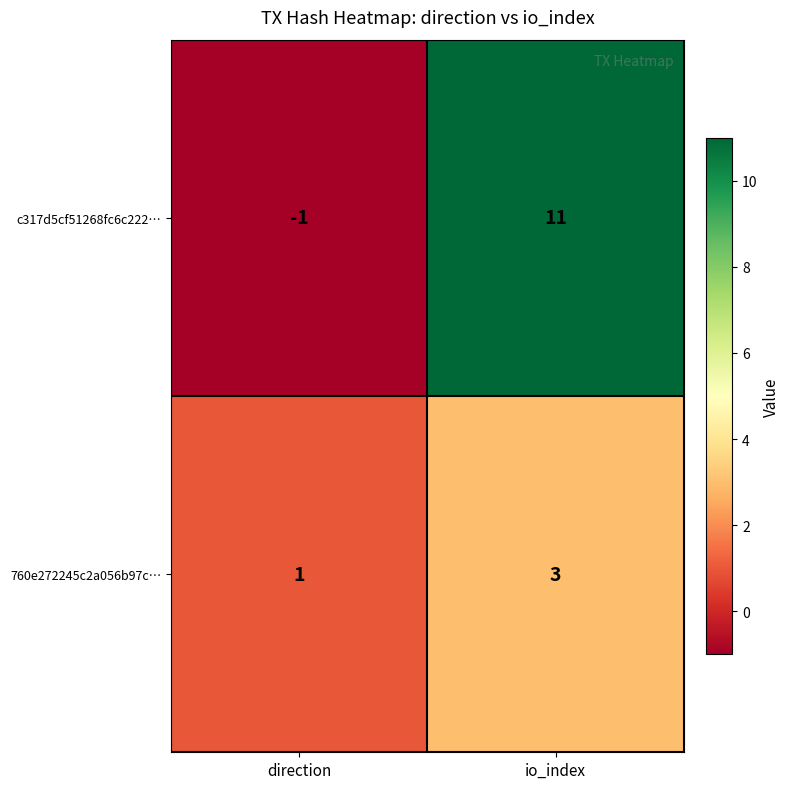

What is the total value across all series at io_index?

14